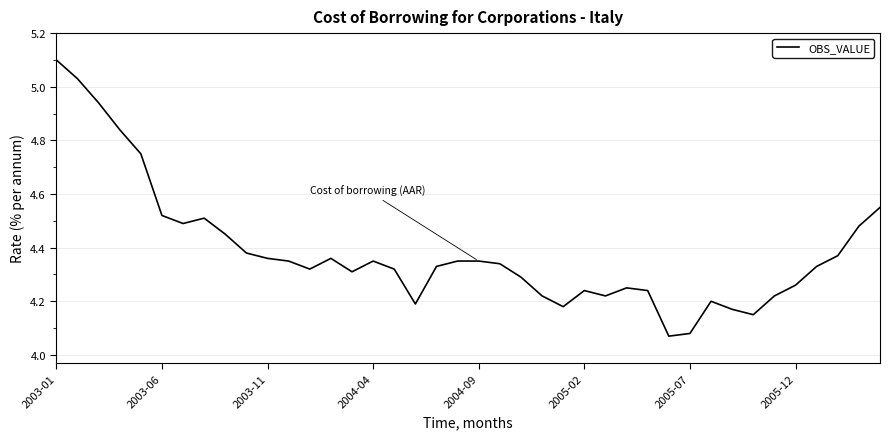

What is the difference between the maximum and minimum values?

1.0